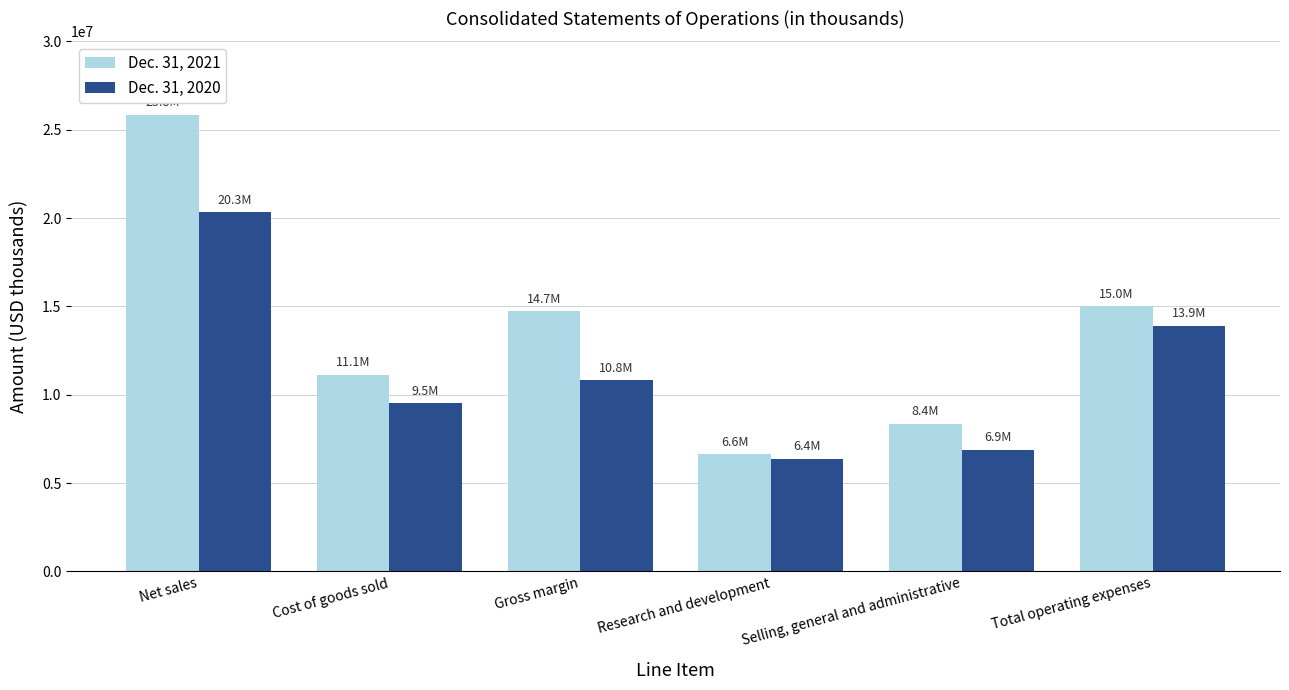

Reading left to right, extract all data points from this chart.

Dec. 31, 2021: 25835000	11115000	14720000	6635000	8358000	14993000
Dec. 31, 2020: 20328000	9506000	10822000	6357000	6891000	13900000